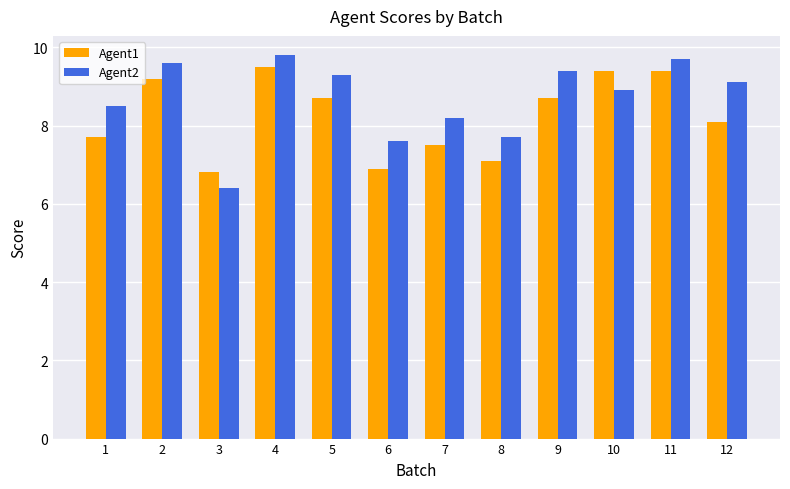

What is the value of the Agent2 bar at the 10th from the left?

8.9